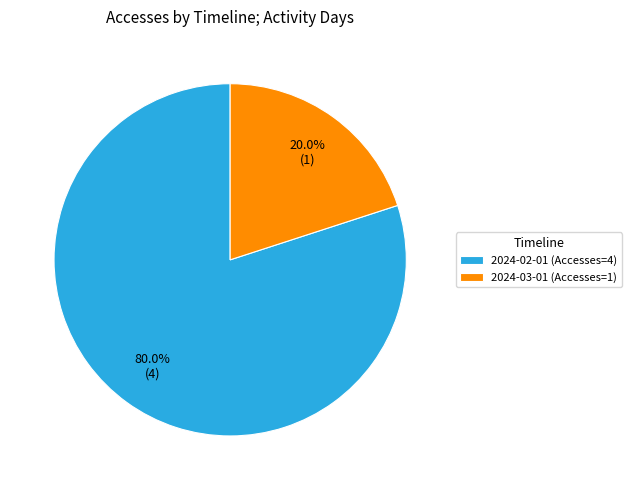

What is the majority slice?

2024-02-01 (Accesses=4)